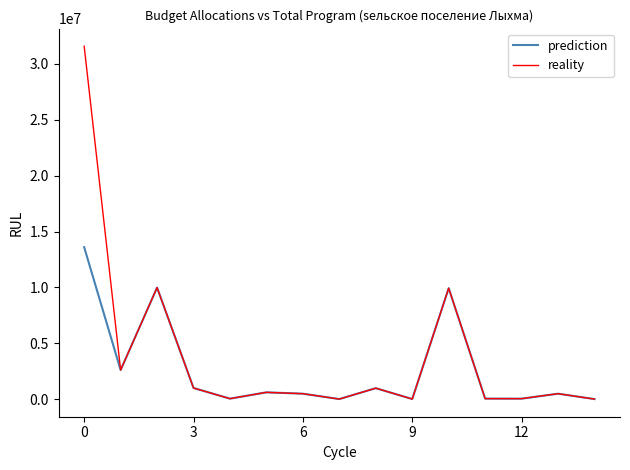

Rank the series by their maximum value, from lowest to highest.

prediction, reality